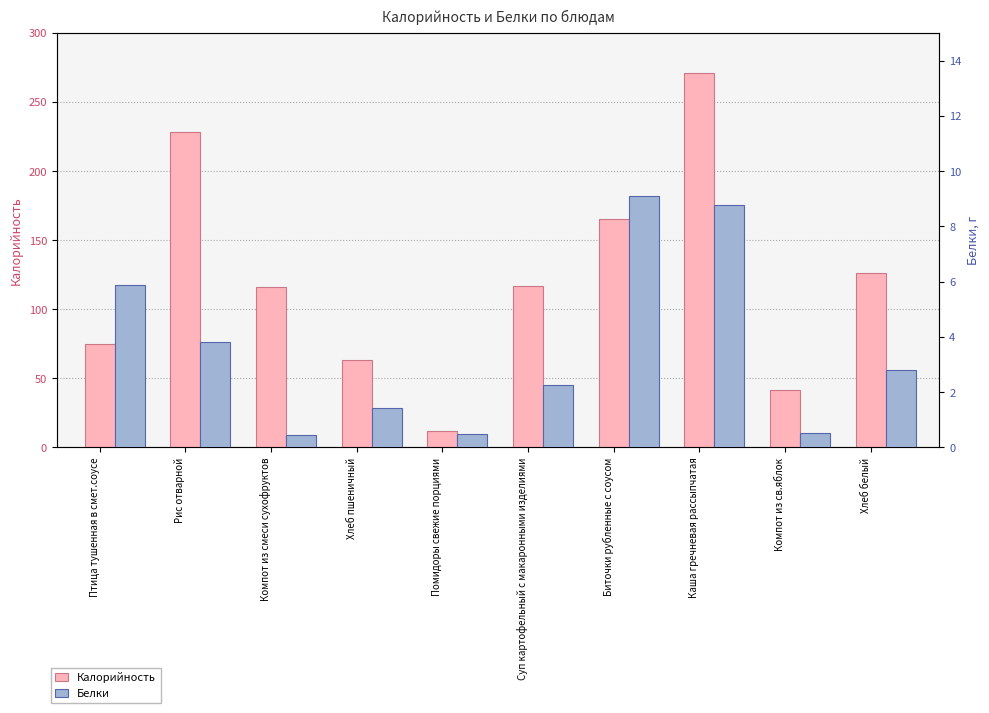

Are the bars horizontal?

No